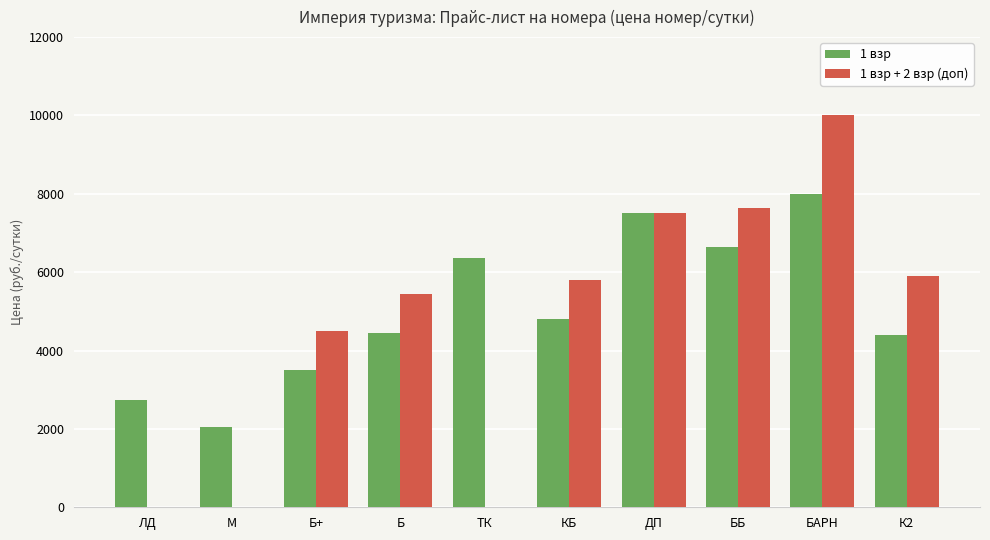

Reading left to right, what are all the values shown in this chart?

1 взр: 2750	2050	3500	4450	6350	4800	7500	6650	8000	4400
1 взр + 2 взр (доп): 0	0	4500	5450	0	5800	7500	7650	10000	5900